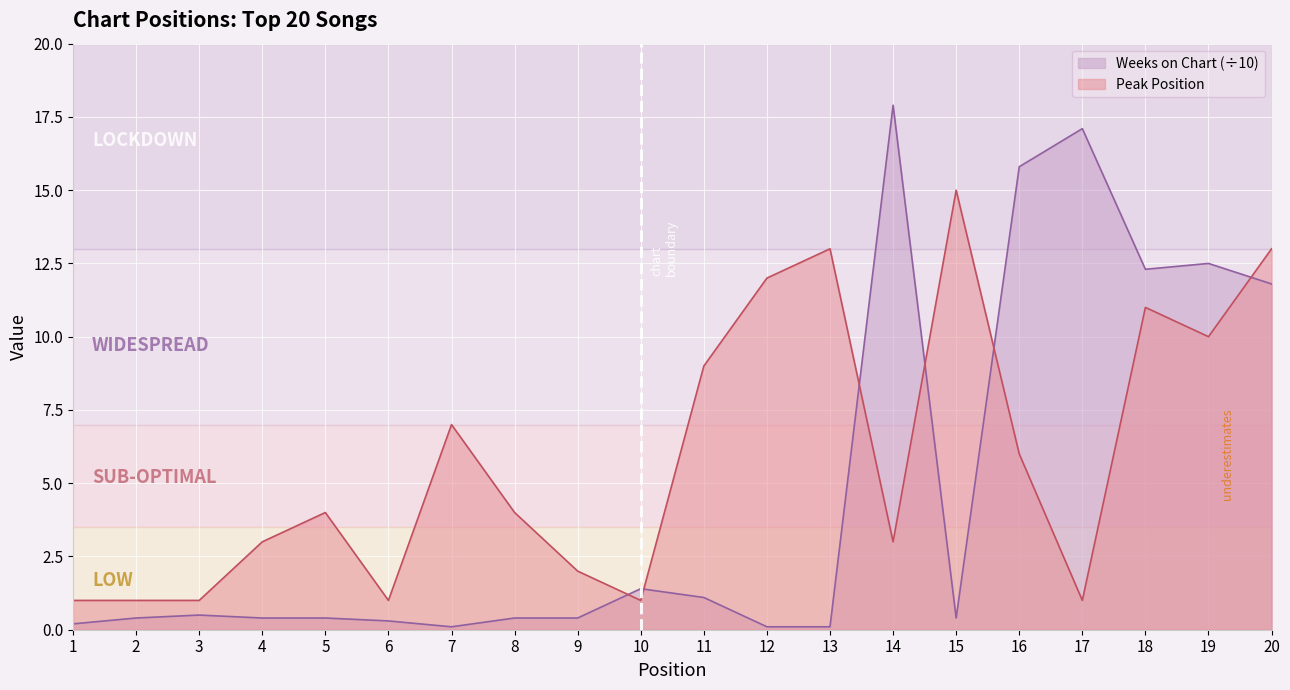

Rank the series by their average value, from highest to lowest.

Peak Position, Weeks on Chart (÷10)